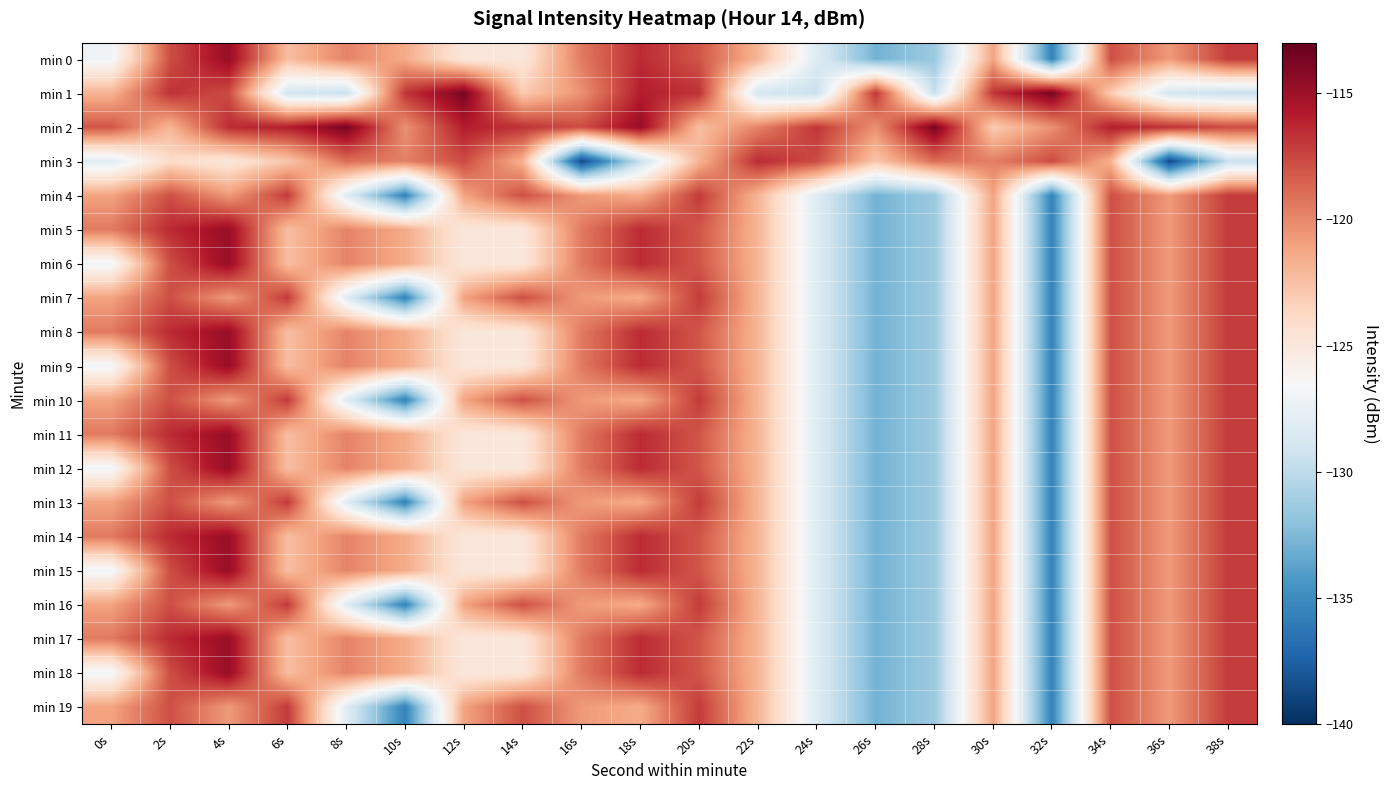

What is the smallest value displayed?

-138.7